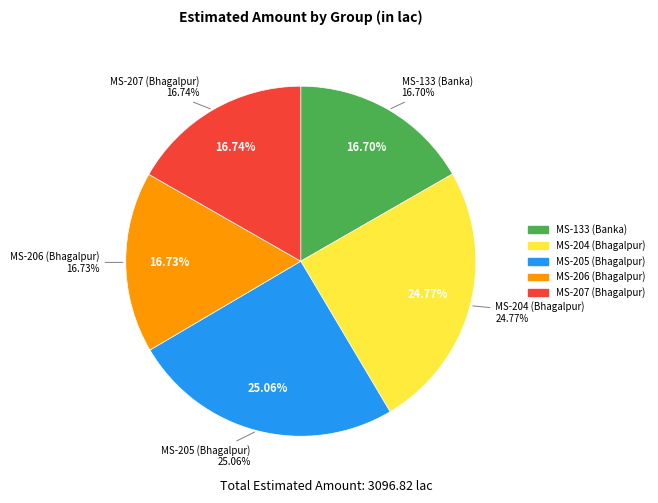

To the nearest percent, what percentage of the pie is MS-207 (Bhagalpur)?

17%